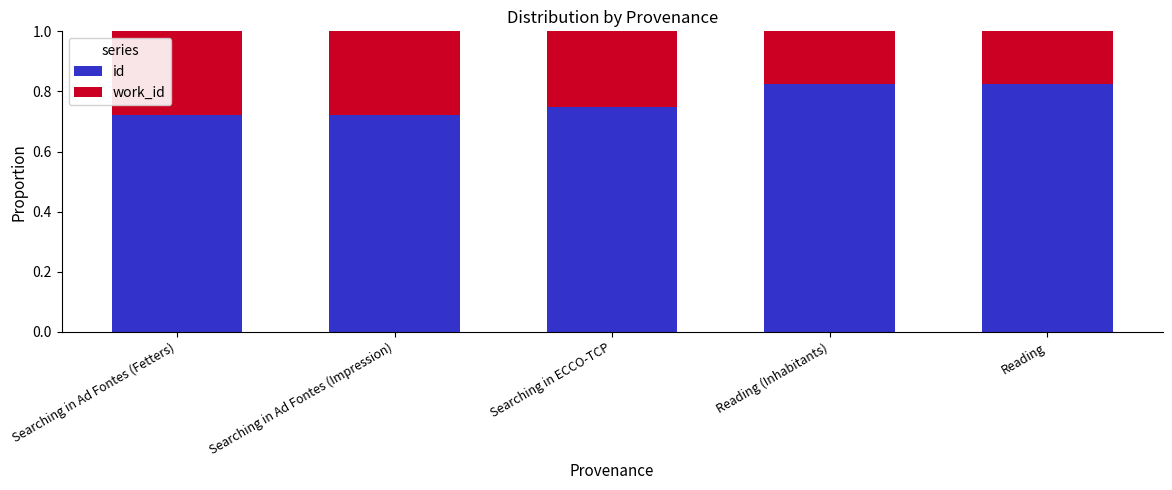

How many id values are between 0 and 1?

5